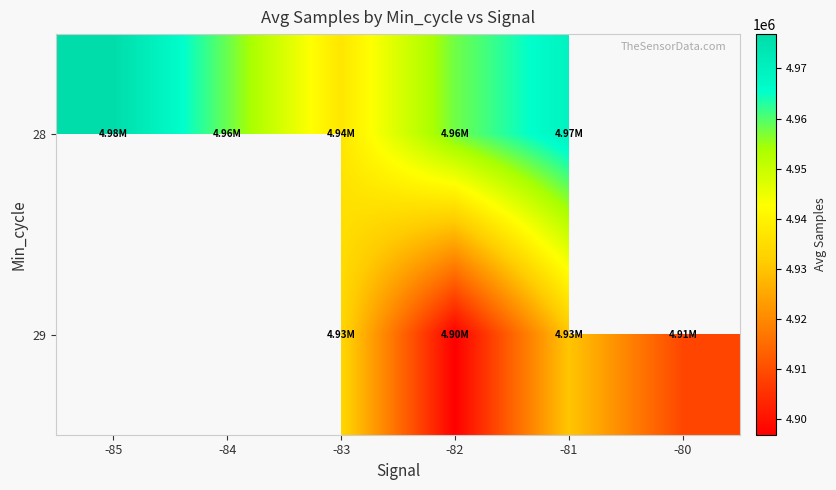

Which category has the lowest value across all series?

-82